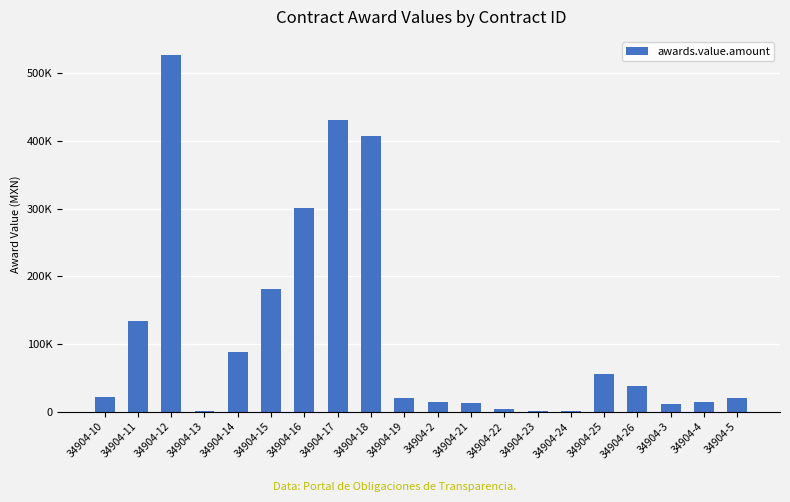

What is the change in value from 34904-16 to 34904-4?

-286359.6